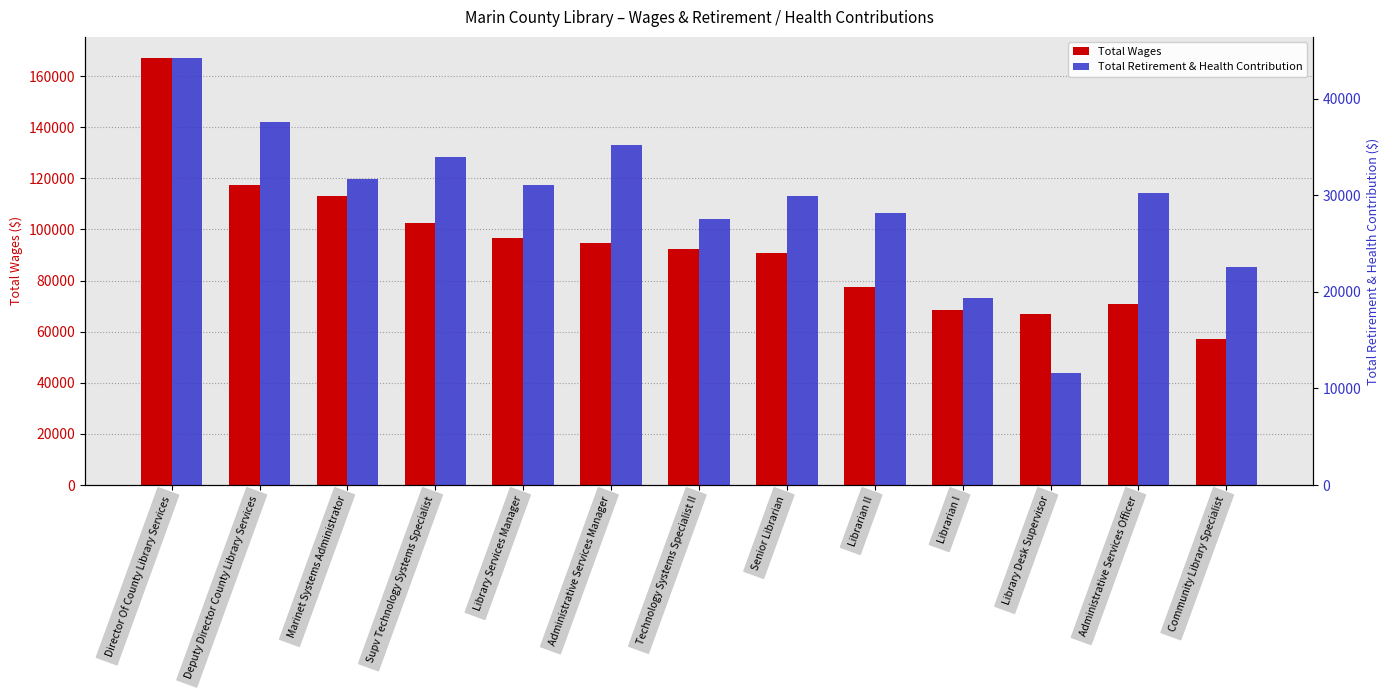

What is the difference between the maximum and minimum values in the Total Retirement & Health Contribution series?

32574